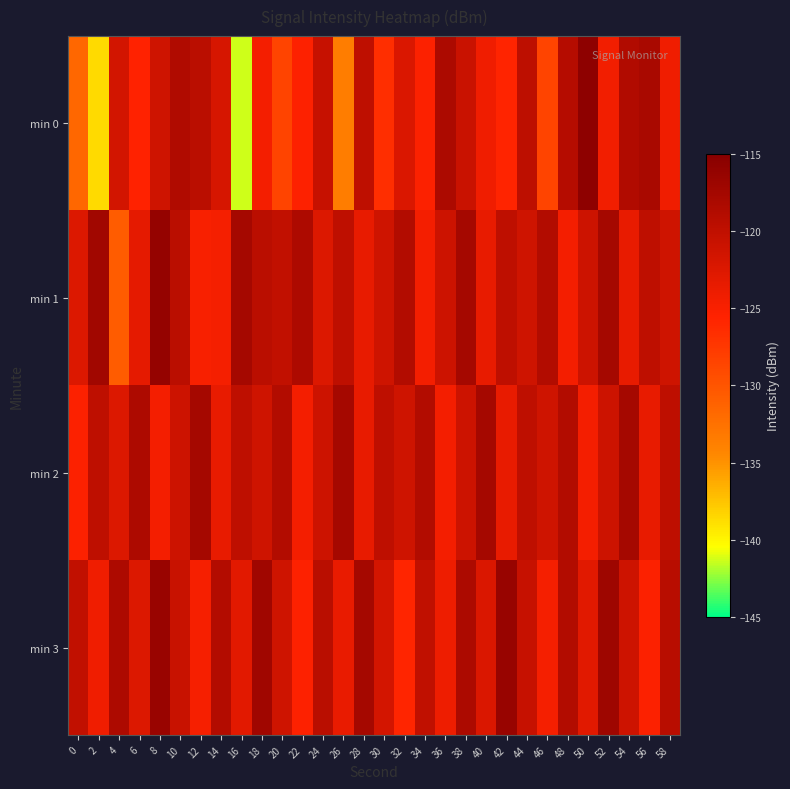

What is the total value across all series at 44?

-481.4